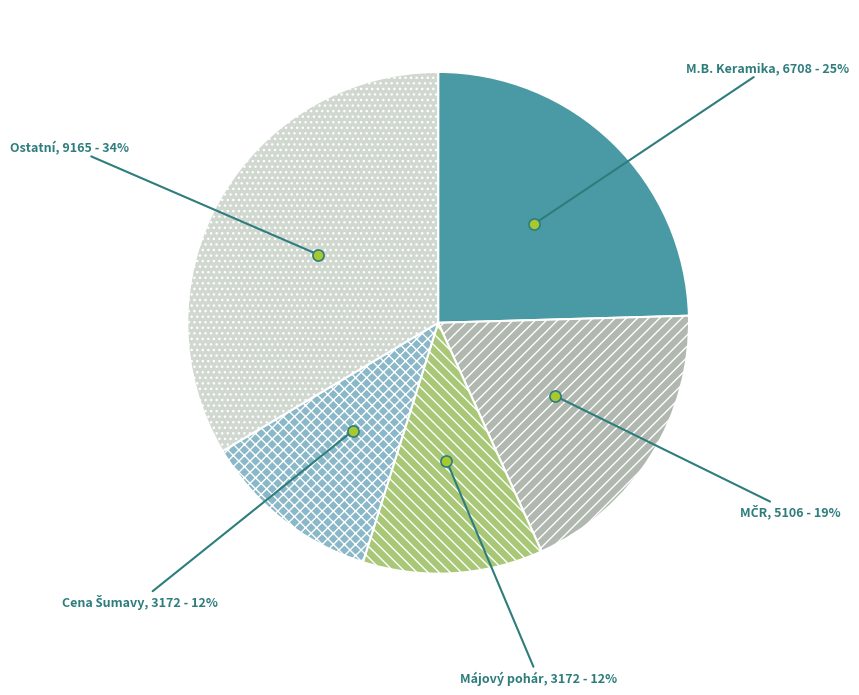

How many slices are in this pie chart?

5